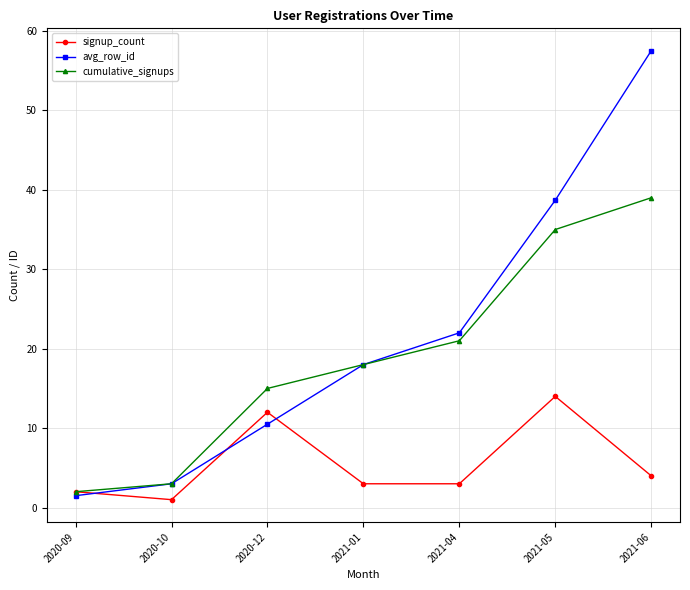

Reading right to left, transcribe all the data shown in this chart.

signup_count: 4.0	14.0	3.0	3.0	12.0	1.0	2.0
avg_row_id: 57.5	38.7	22.0	18.0	10.5	3.0	1.5
cumulative_signups: 39.0	35.0	21.0	18.0	15.0	3.0	2.0